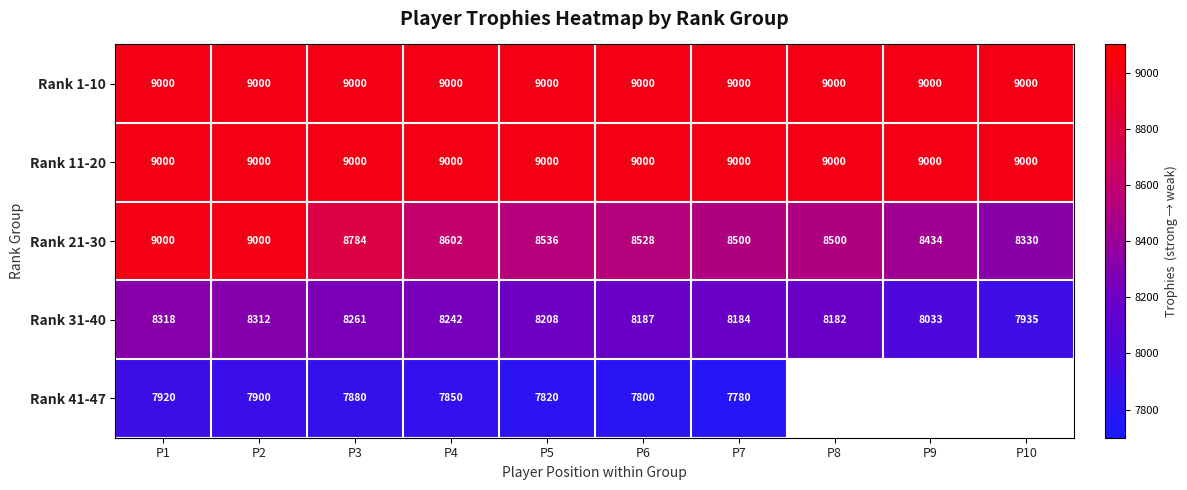

What is the difference between the highest and lowest values at P3?

1120